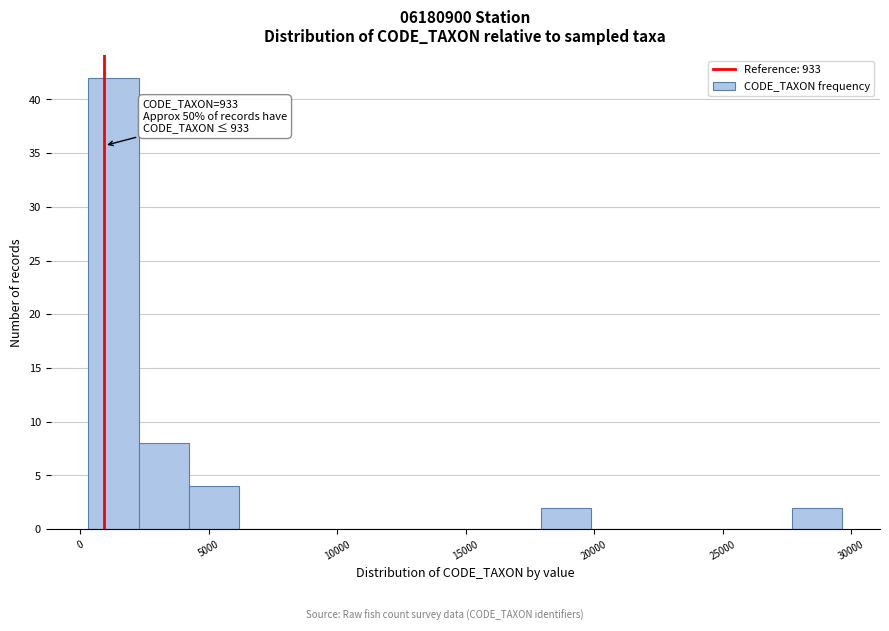

Read against the x-axis, roughly where is the centre of the tallest bar?

1500